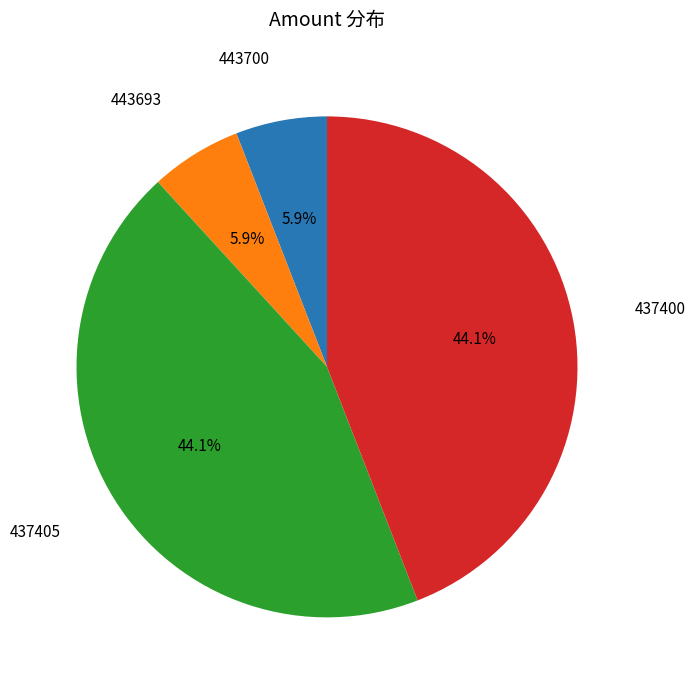

Approximately how many times larger is the value at 437400 compared to 437405?

1.0